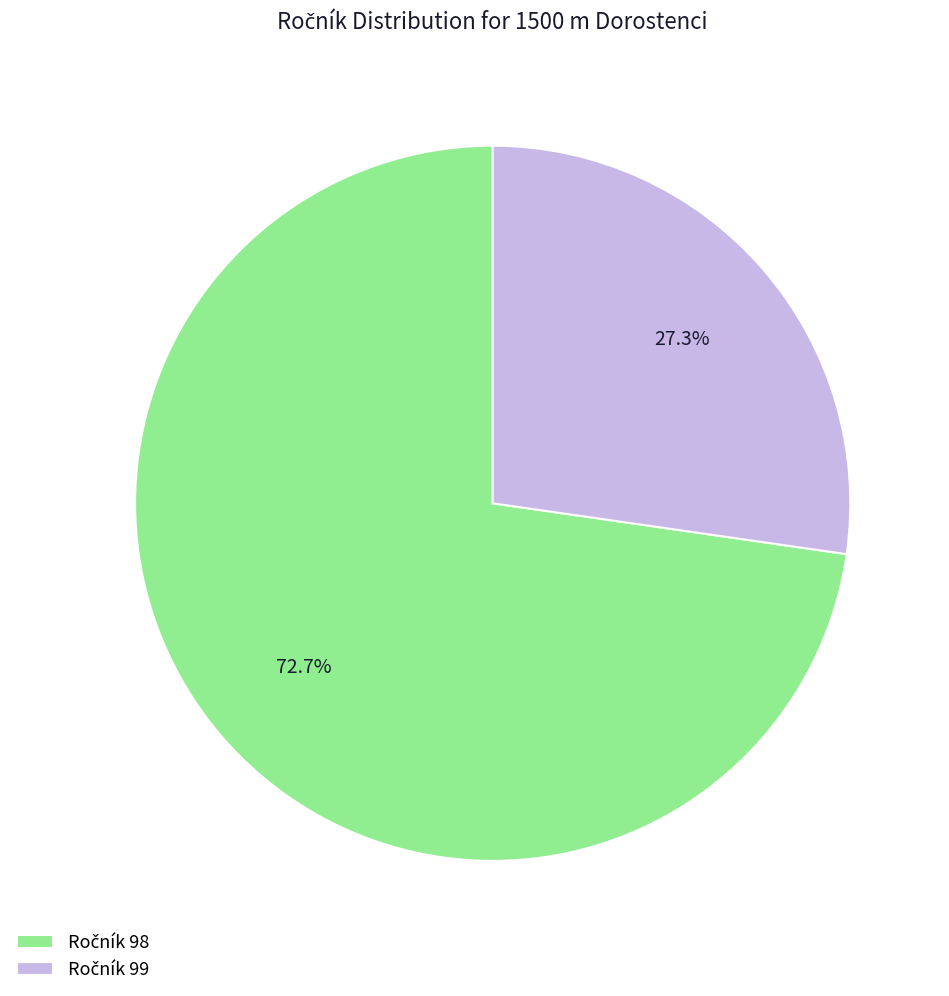

To the nearest percent, what is the difference between the largest and smallest slice percentages?

45%